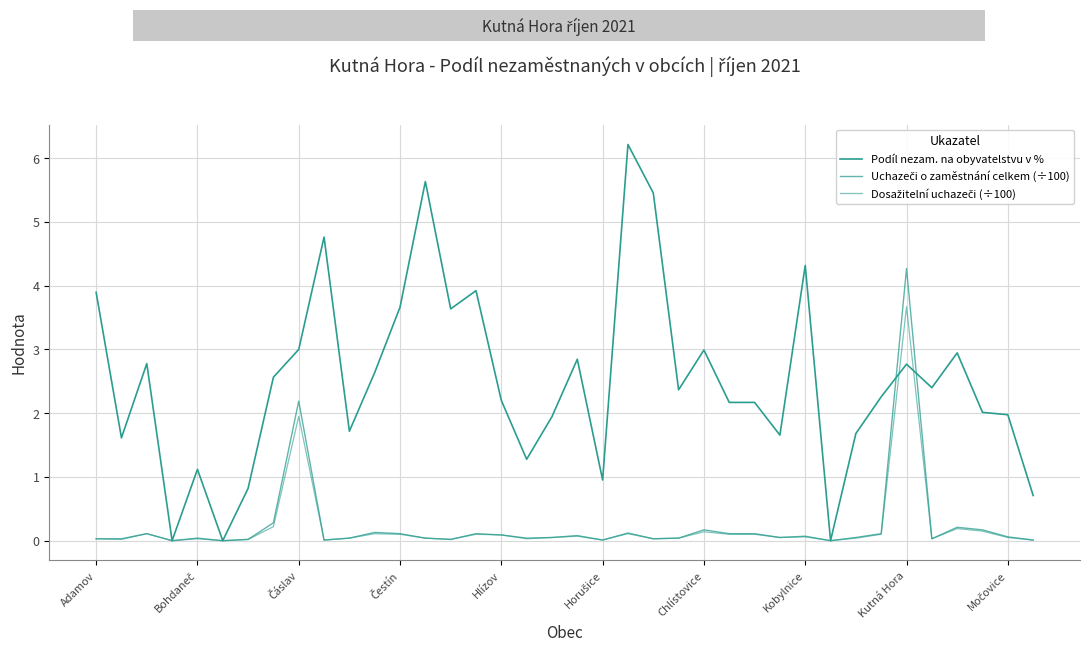

Is this an area chart (filled region under the line)?

No